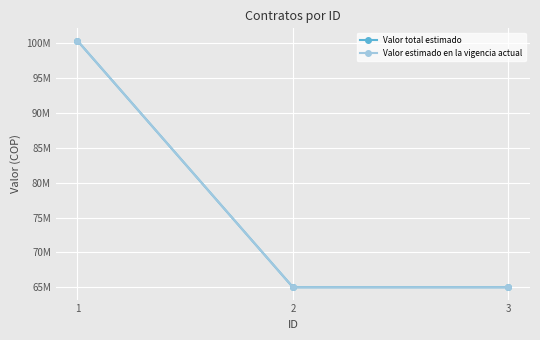

Which series has the largest total across all categories?

Valor total estimado